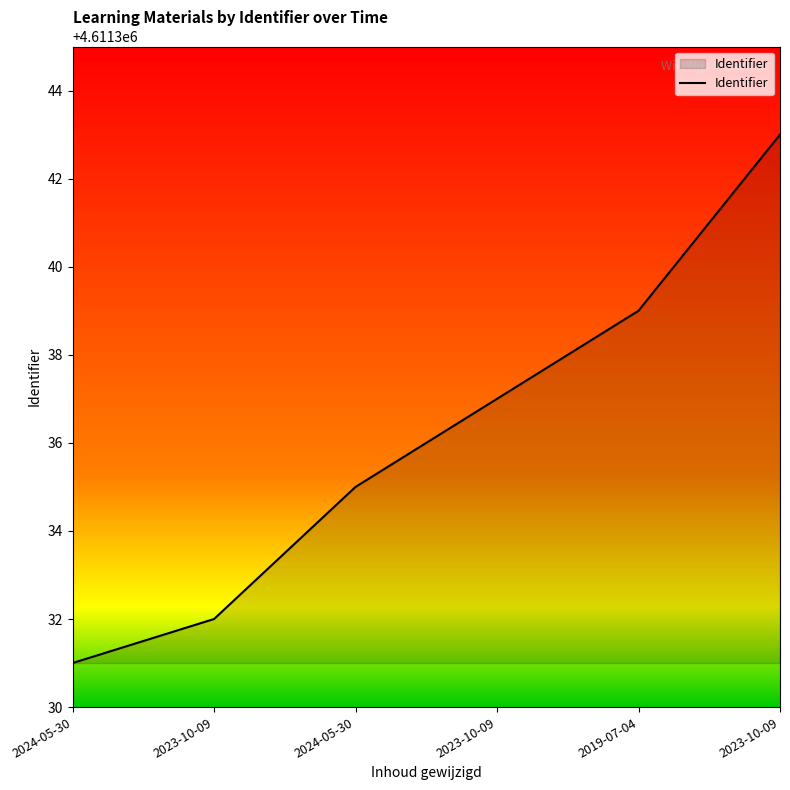

List the labels in order of value, largest first.

2023-10-09, 2019-07-04, 2023-10-09, 2024-05-30, 2023-10-09, 2024-05-30